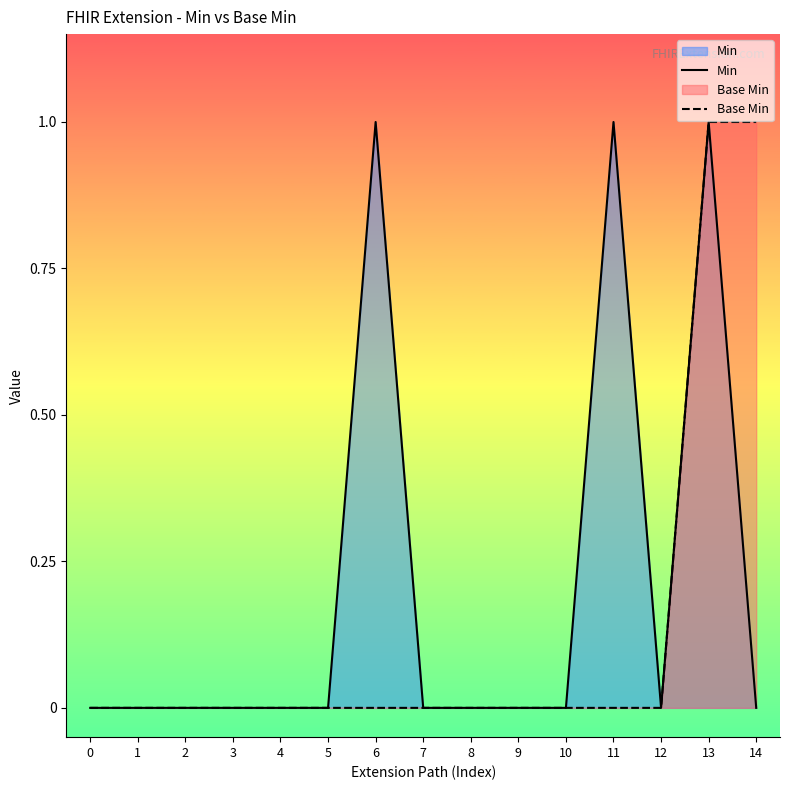

True or false: Base Min has more than 1 interior local peaks.

False